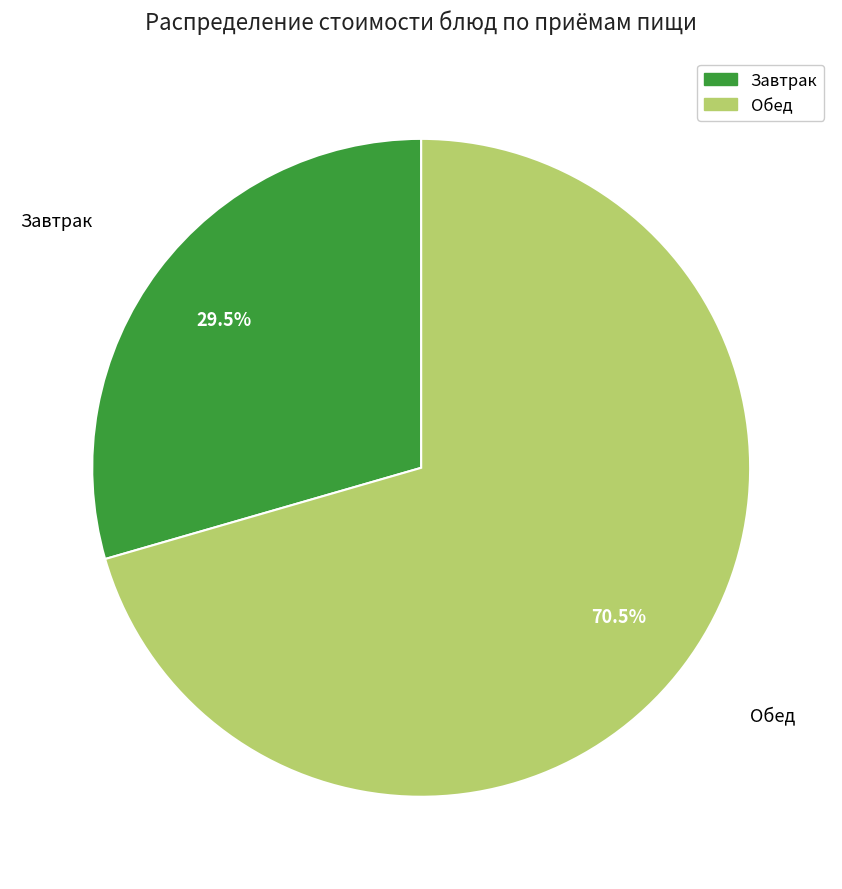

Is there a majority slice in this chart?

Yes